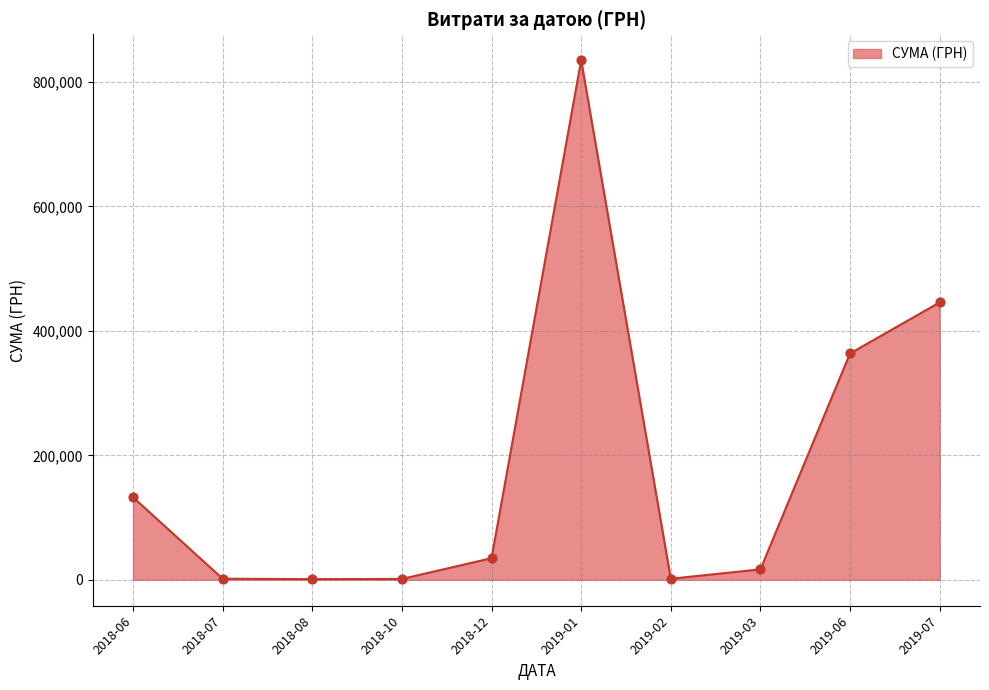

What is the change in value from 2018-12 to 2019-06?

+329093.6